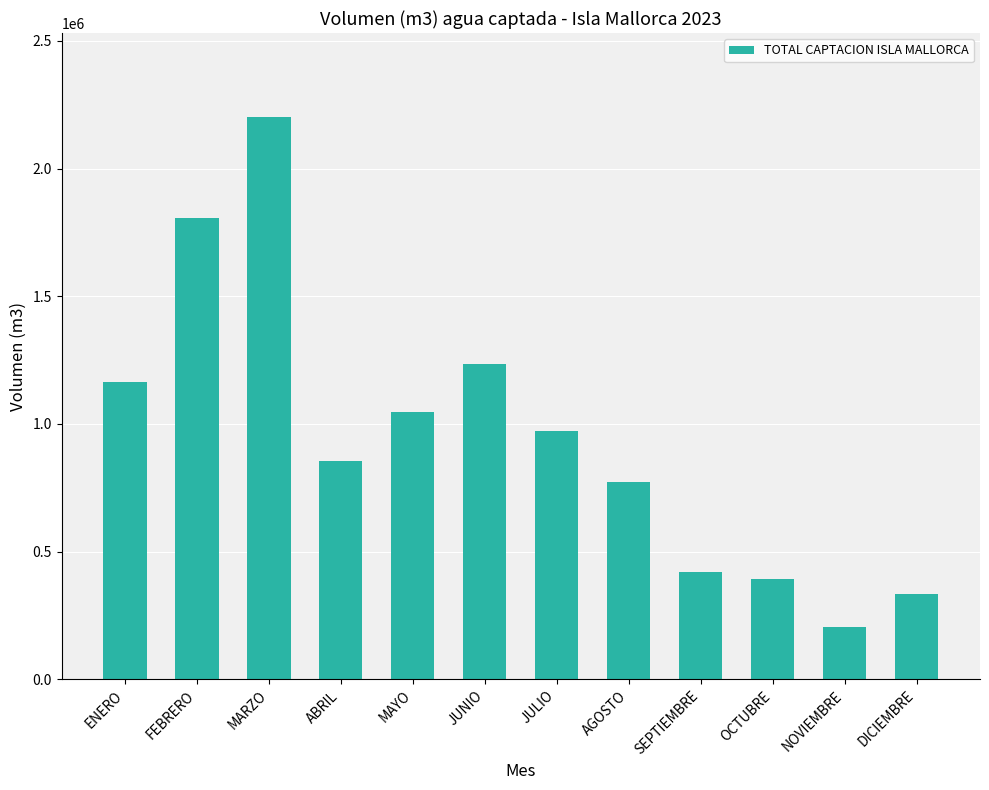

True or false: the data shows 392186 at OCTUBRE.

True